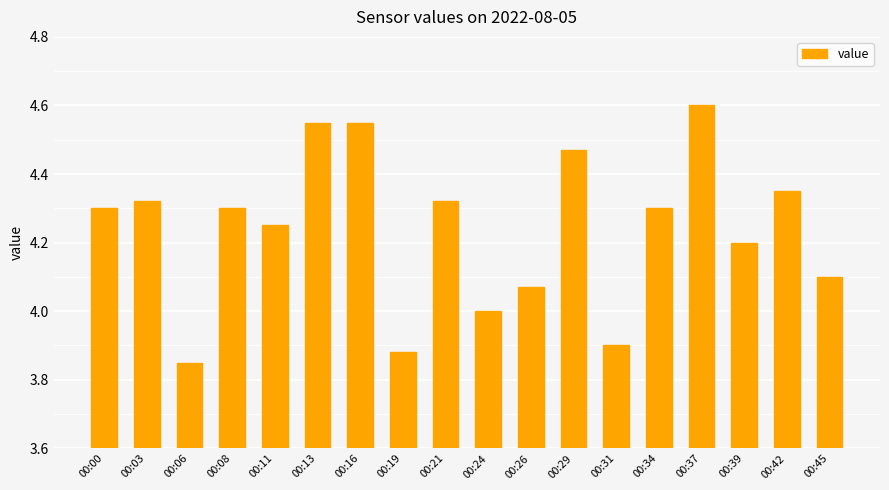

What is the sum of the values at 00:29 and 00:26?

8.5